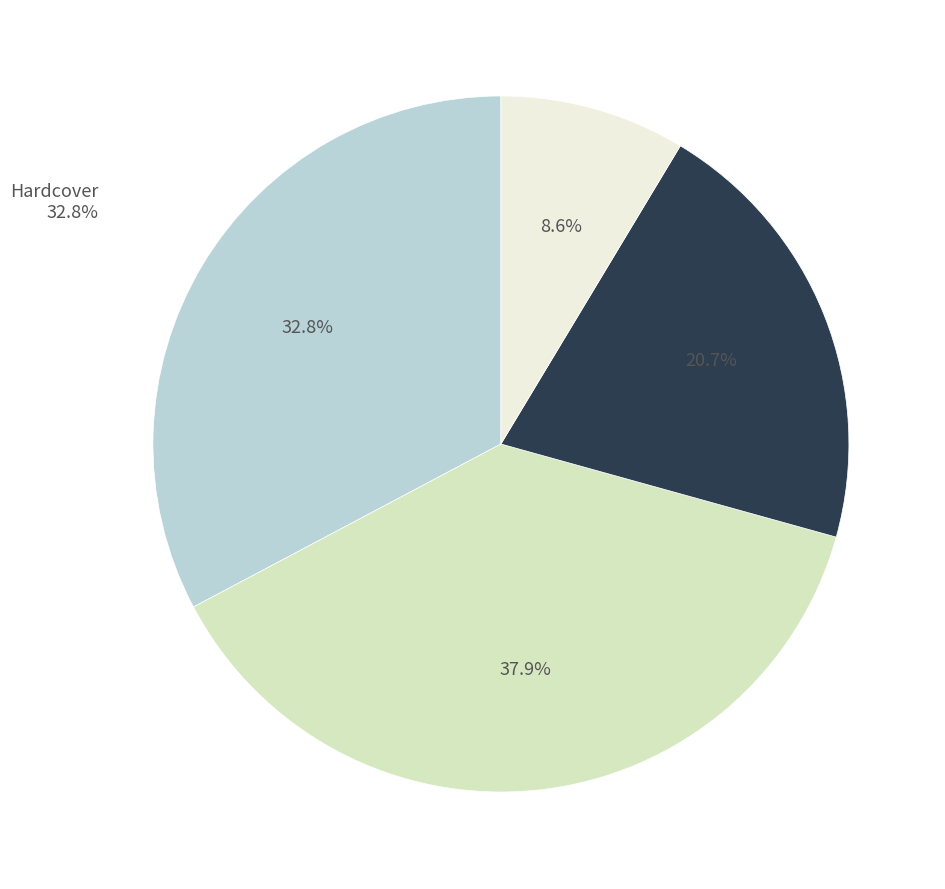

Which has a higher value, Hardcover or eBook?

eBook